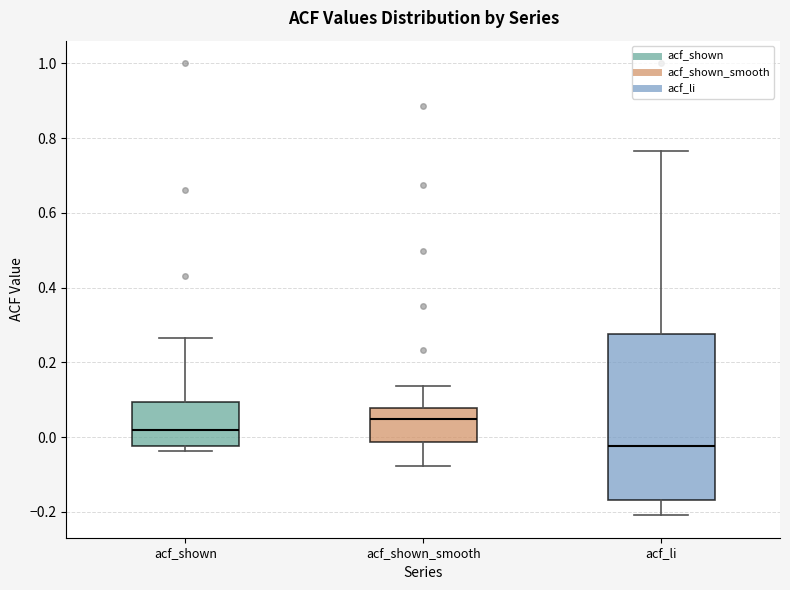

Reading left to right, read every box against the y-axis: the position of its median line, the range the box covers, and the ends of its whiskers. The values are not printed on the chart, so give them approximately, as read against the axis.

acf_shown: median 0.02, box -0.02 to 0.10, whiskers -0.04 to 0.26
acf_shown_smooth: median 0.04, box -0.02 to 0.08, whiskers -0.08 to 0.14
acf_li: median -0.02, box -0.16 to 0.28, whiskers -0.20 to 0.76